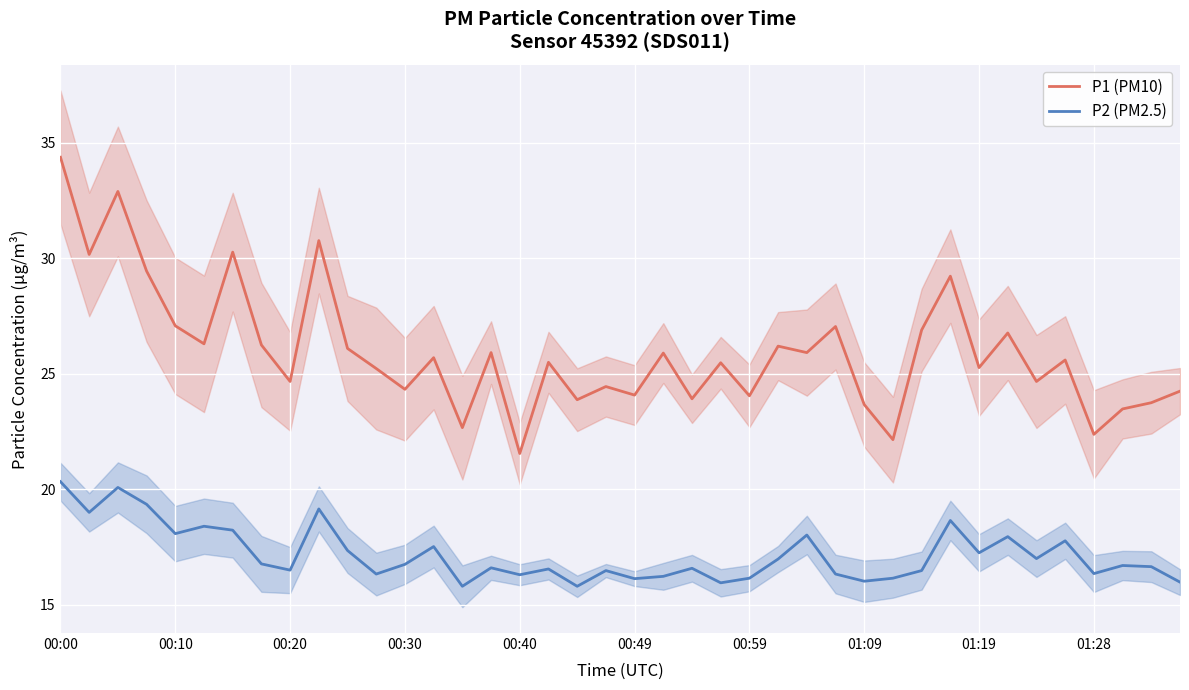

True or false: P2 (PM2.5) has a value of 16.8 at 00:30.

True